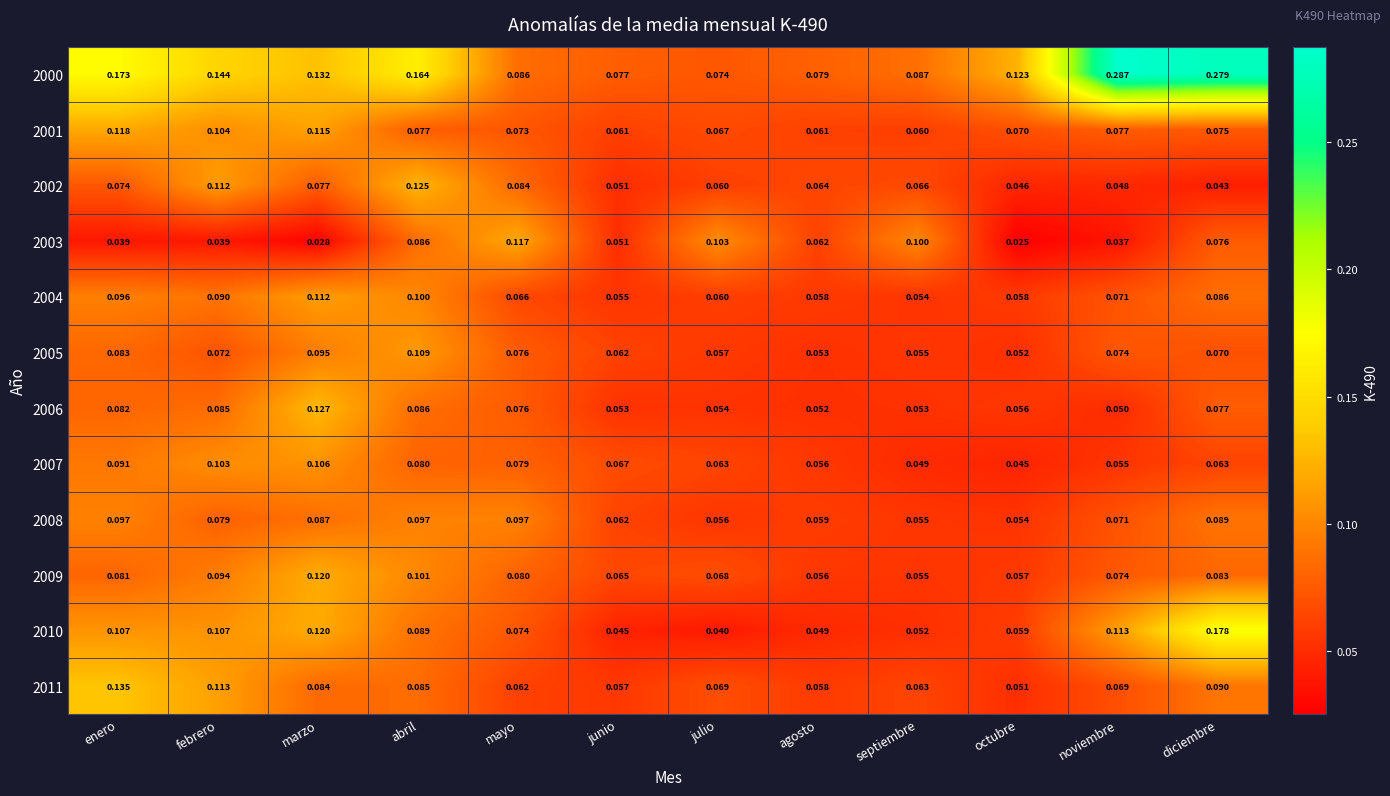

Which series changed the most between febrero and septiembre?

2003